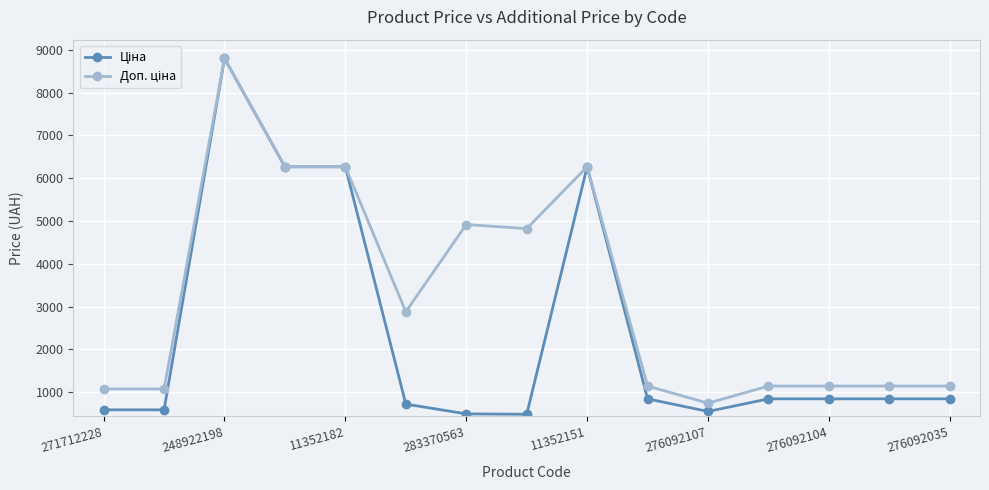

At how many categories does at least one series exceed 4305?

6